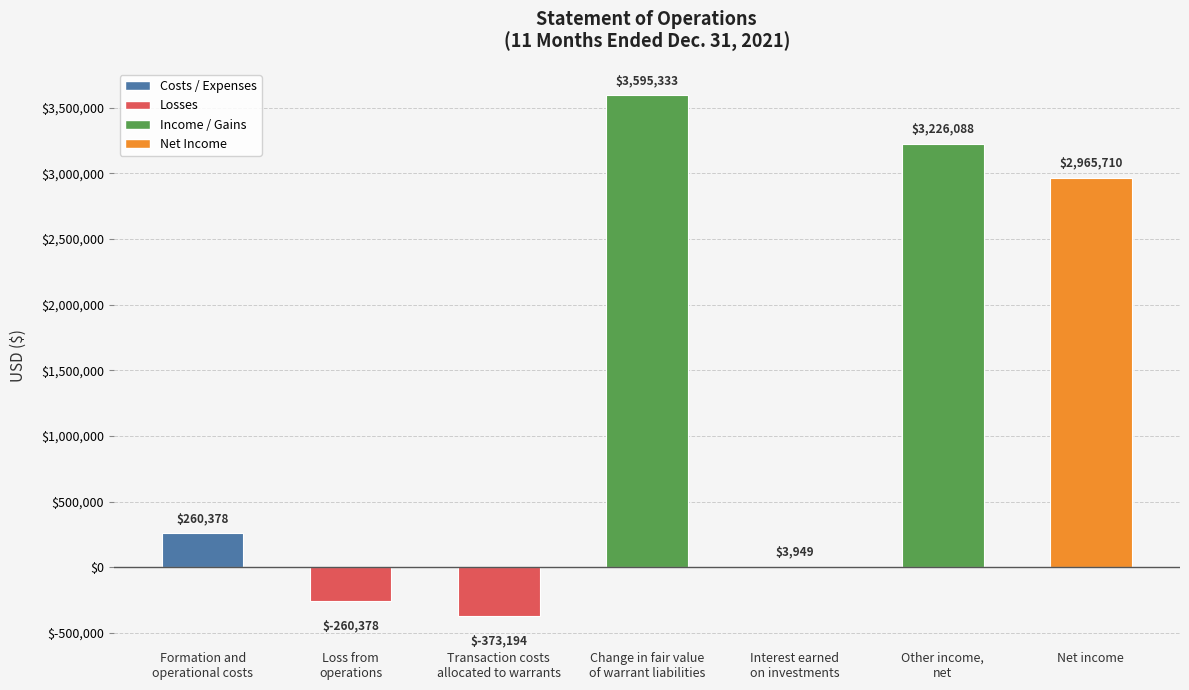

At which label is the value closest to 1799641?

Net income